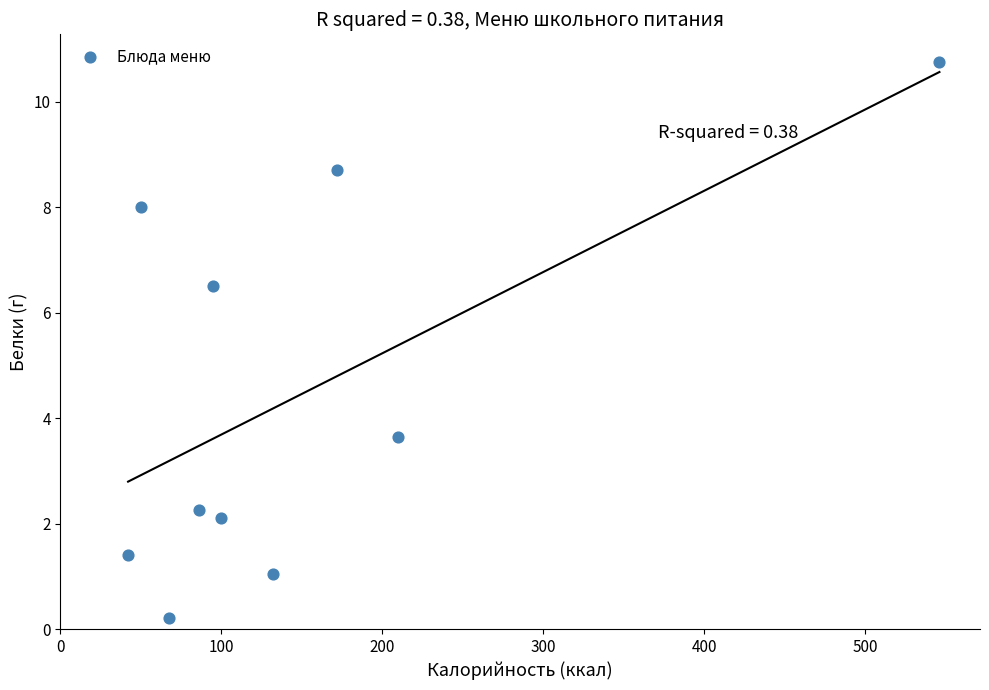

What is the average Y value?

4.5